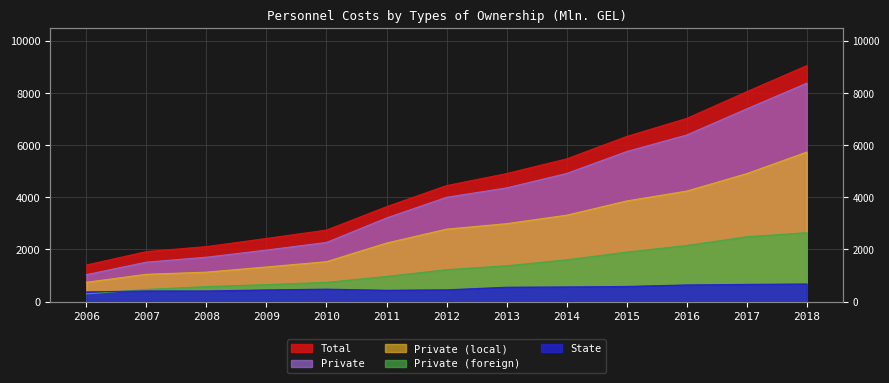

Between 2010 and 2016, which series saw the biggest shift?

Total